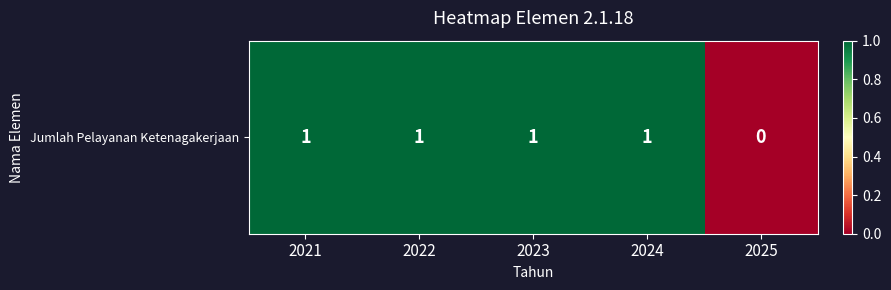

Rank the categories by value from lowest to highest.

2025, 2021, 2022, 2023, 2024